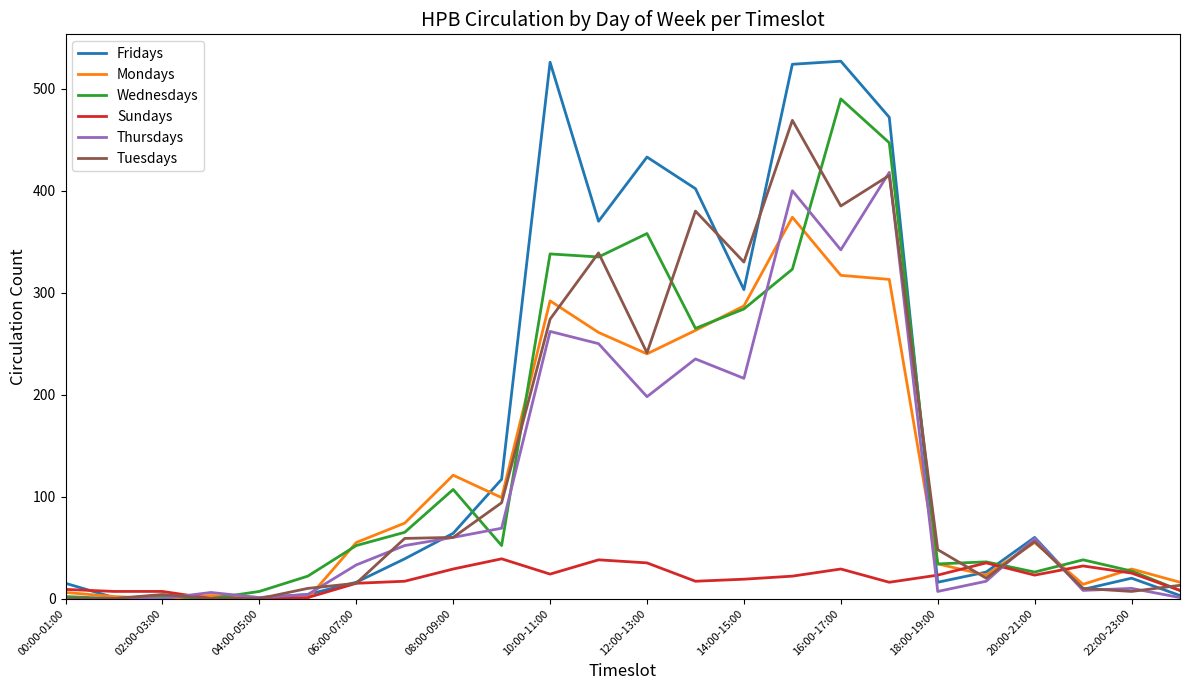

Which series has the widest spread of values?

Fridays